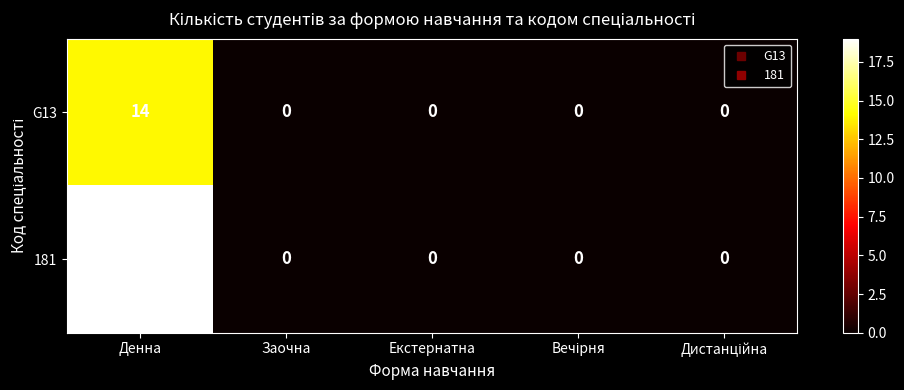

What is the greatest value displayed?

19